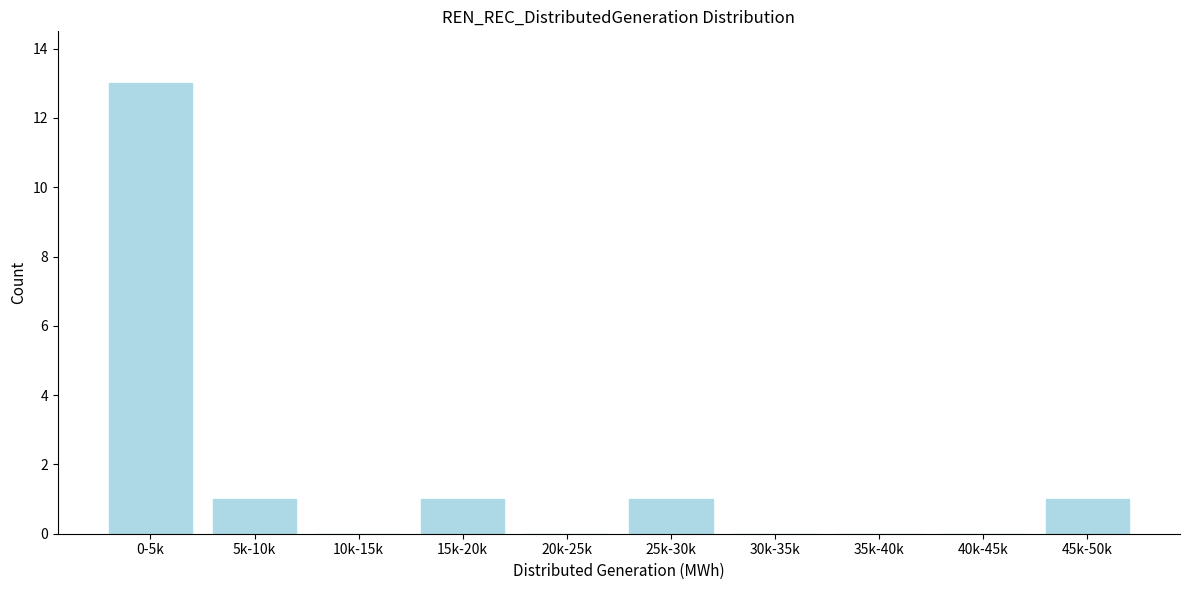

Reading right to left, transcribe all the data shown in this chart.

45k-50k=1	40k-45k=0	35k-40k=0	30k-35k=0	25k-30k=1	20k-25k=0	15k-20k=1	10k-15k=0	5k-10k=1	0-5k=13